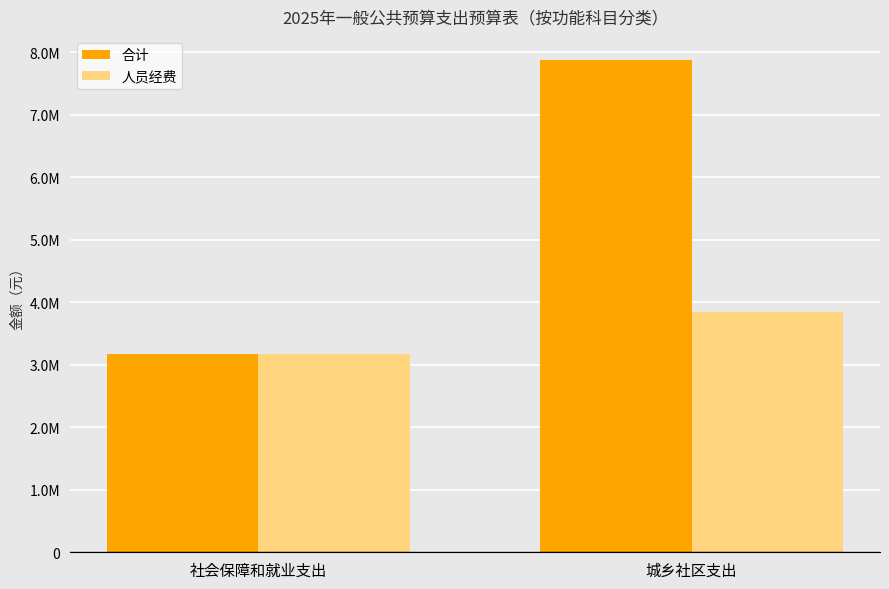

At which label is 合计 closest to 5520756?

社会保障和就业支出